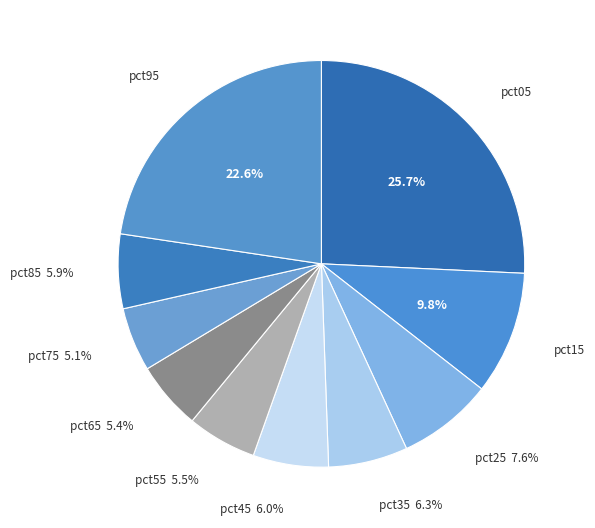

Does any single category account for the majority?

No